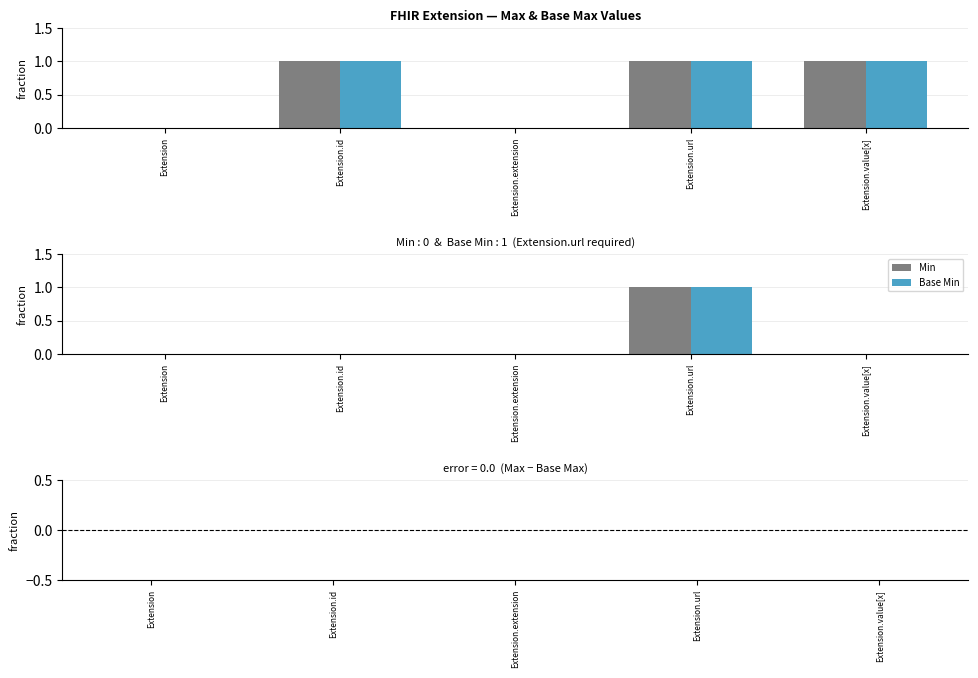

What is the label of the 2nd bar from the left?

Extension.id